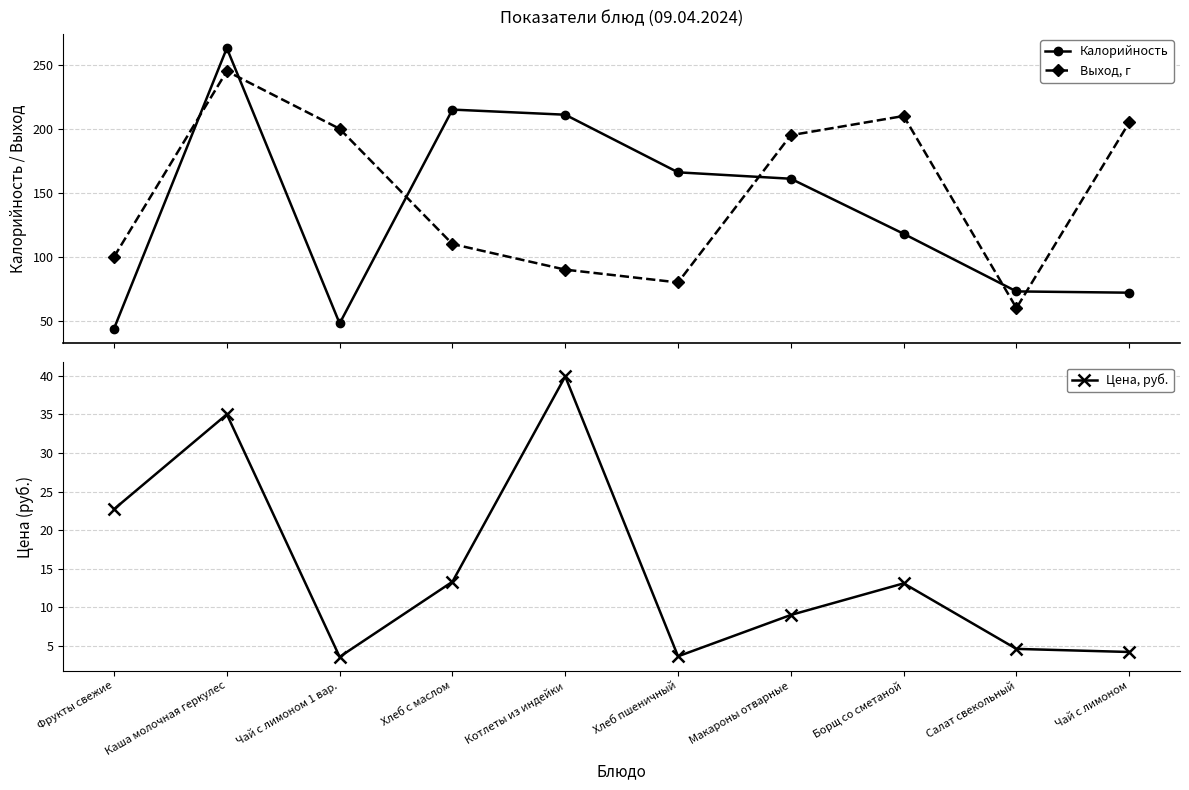

Is it true that Цена, руб. equals 4.6 at Салат свекольный?

True